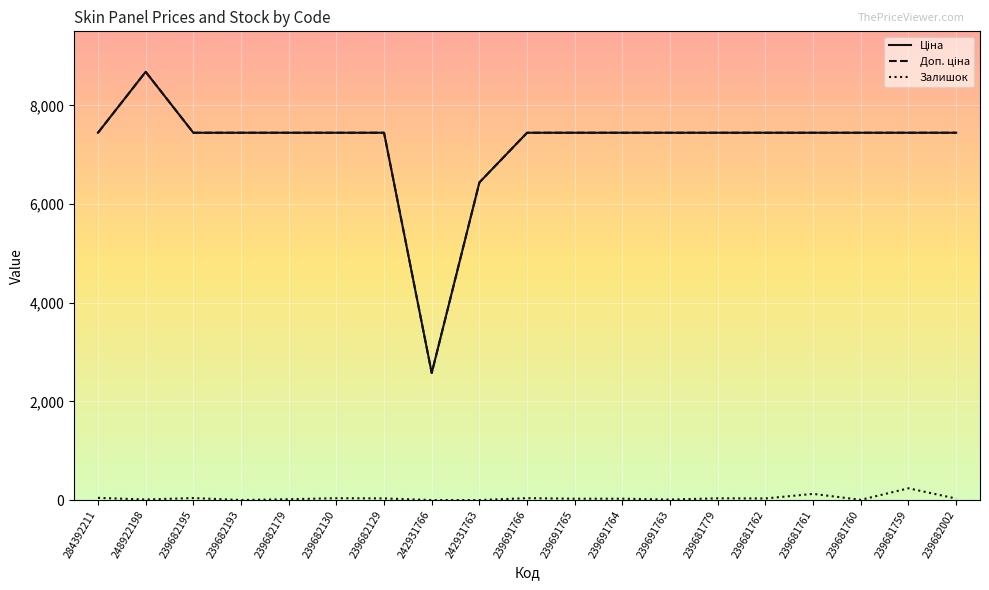

At which category is the sum across all series the highest?

248922198